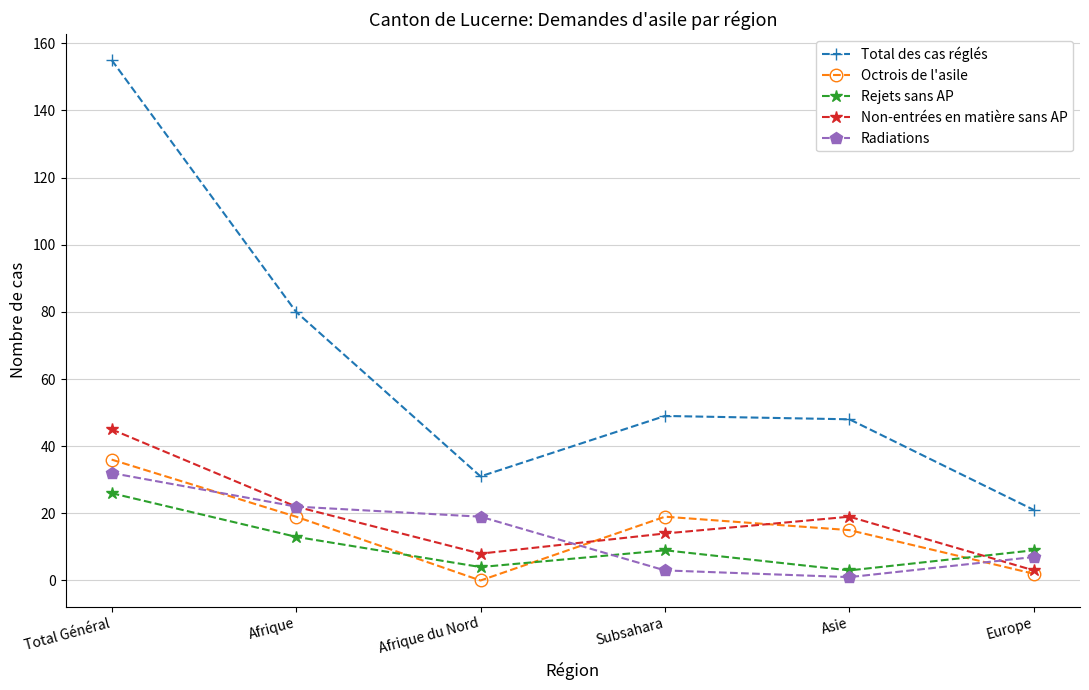

What is the average value of the Octrois de l'asile series?

15